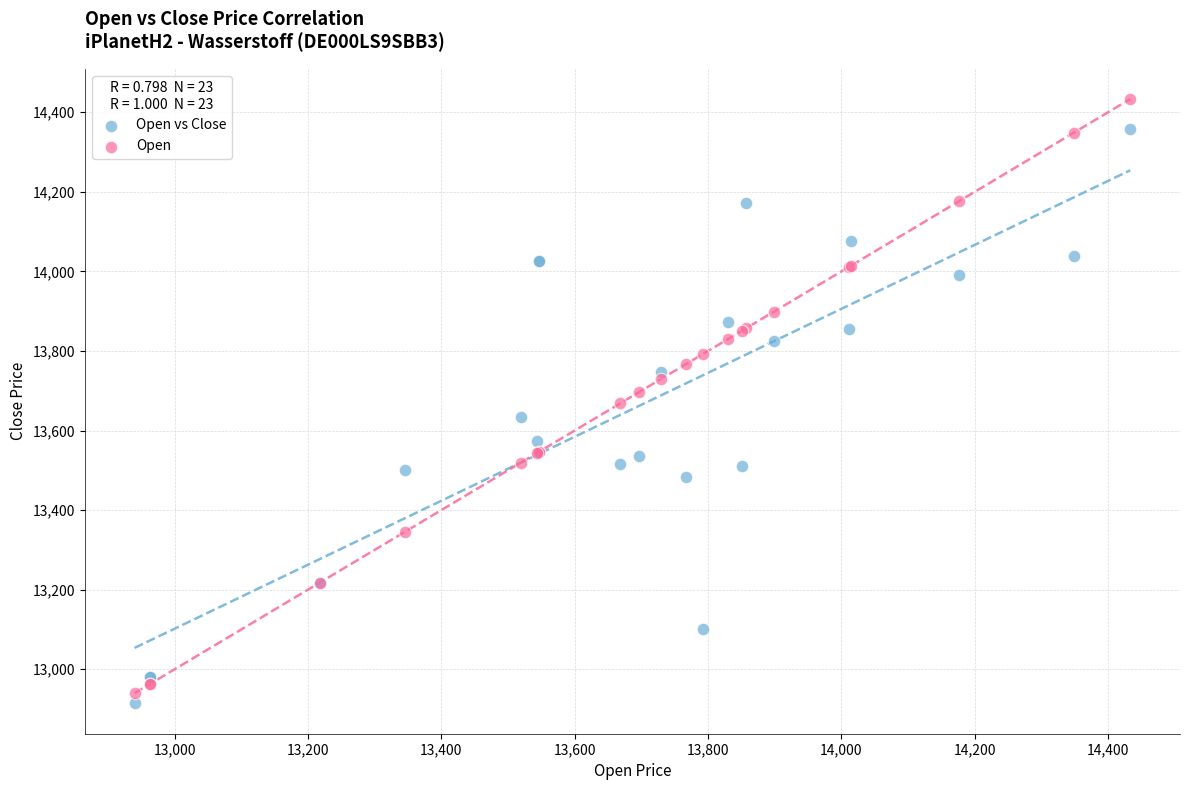

Which series has the largest Y range (max minus min)?

Open